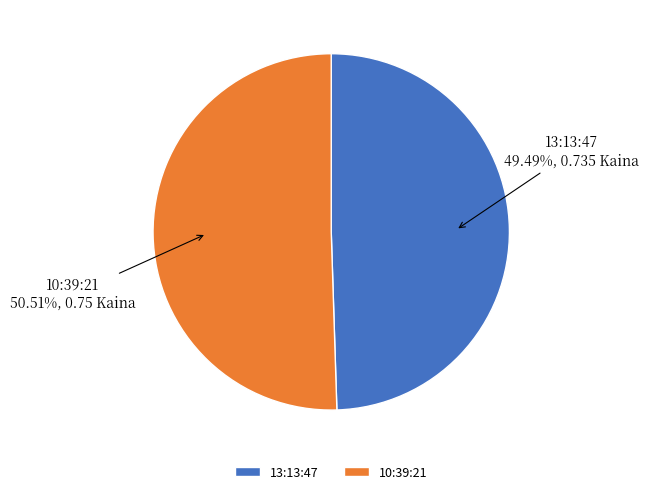

True or false: 10:39:21 accounts for 51% of the total.

True